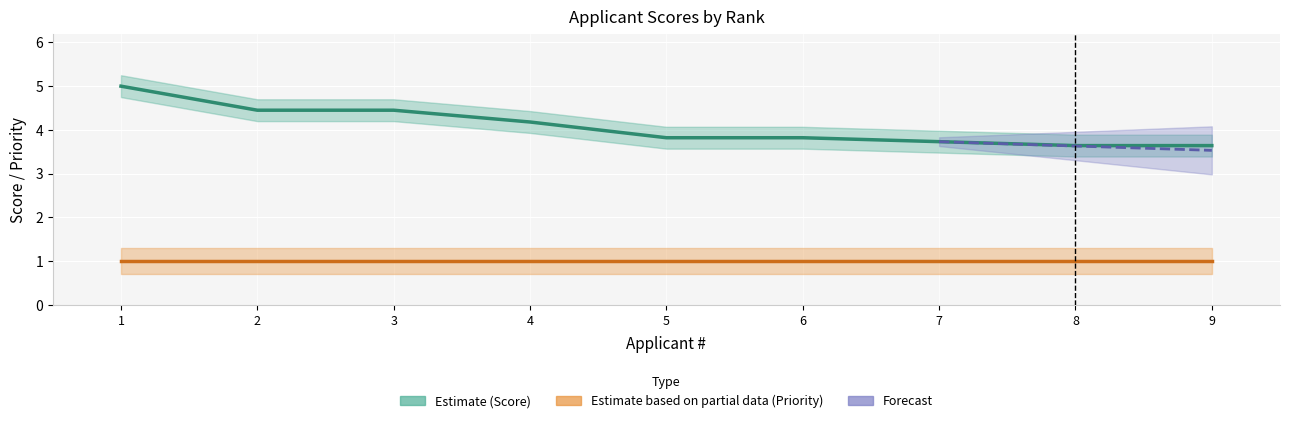

The chart shows a value of 3.8 at 5. True or false?

True